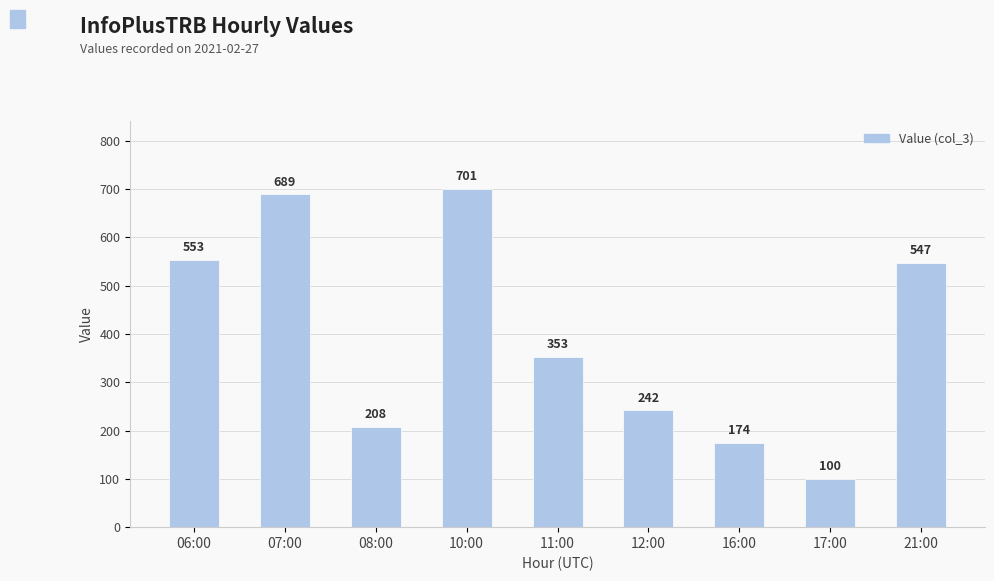

What is the sum of all values?

3567